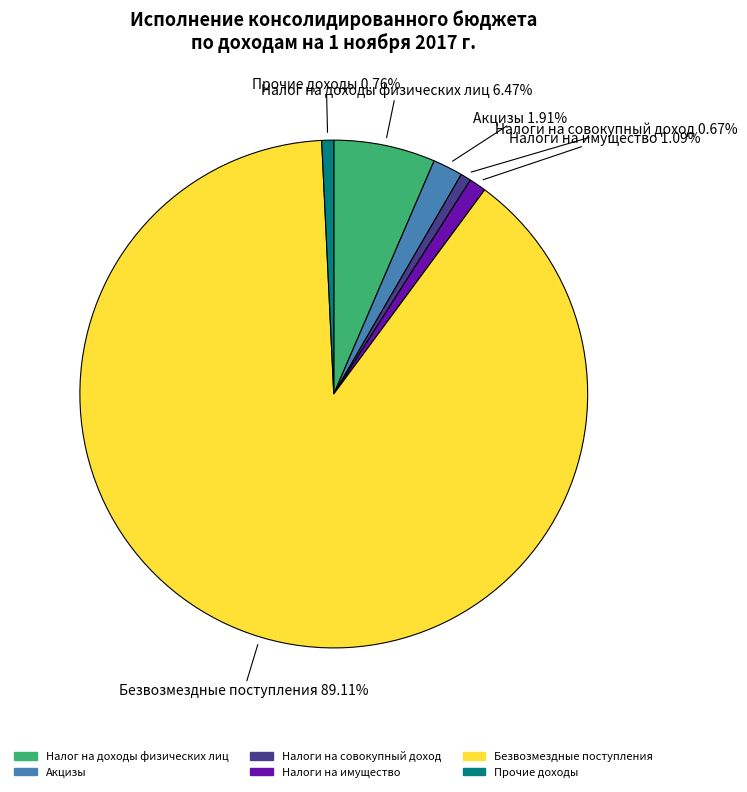

What is the largest slice in the pie chart?

Безвозмездные поступления